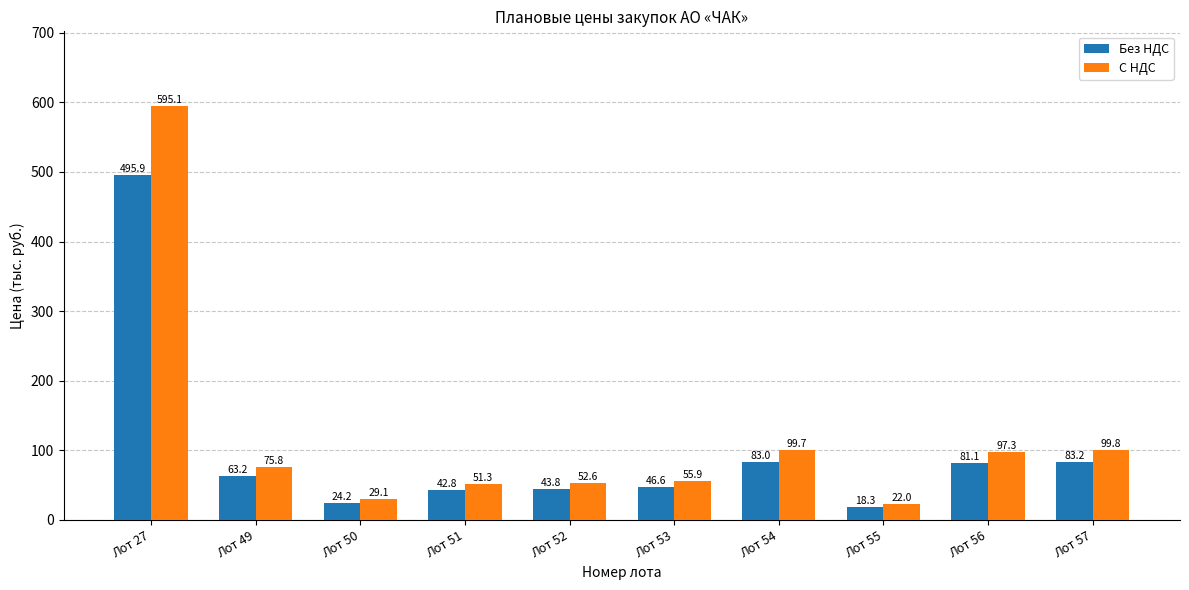

Which category has the lowest value in the С НДС series?

Лот 55